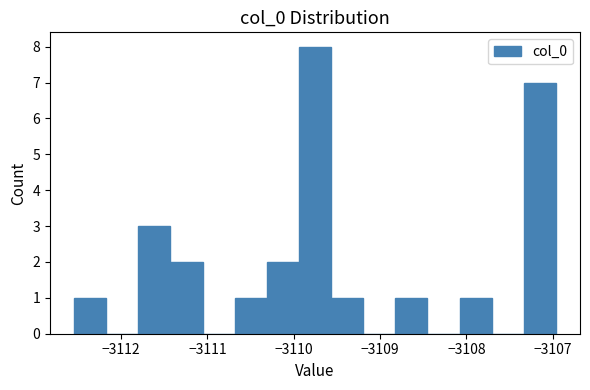

Around what value on the x-axis is the tallest bar? Give the approximate position of its centre, as read against the axis.

-3109.8